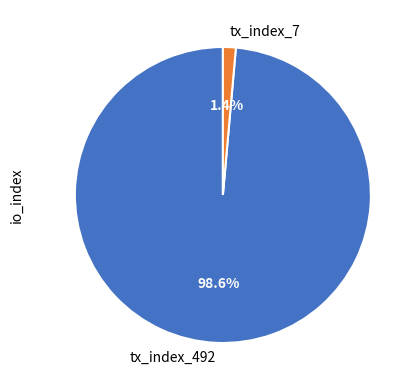

Which slice represents more than half of the pie?

tx_index_492